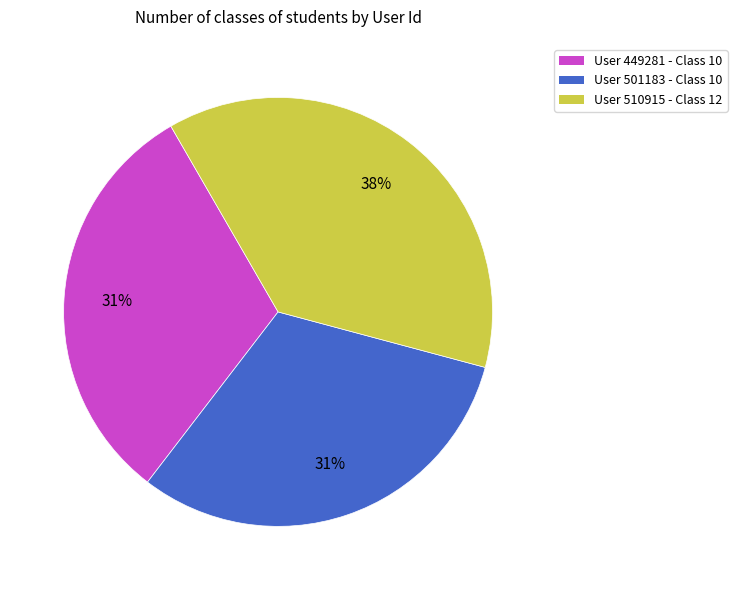

To the nearest percent, what is the average slice percentage?

33%